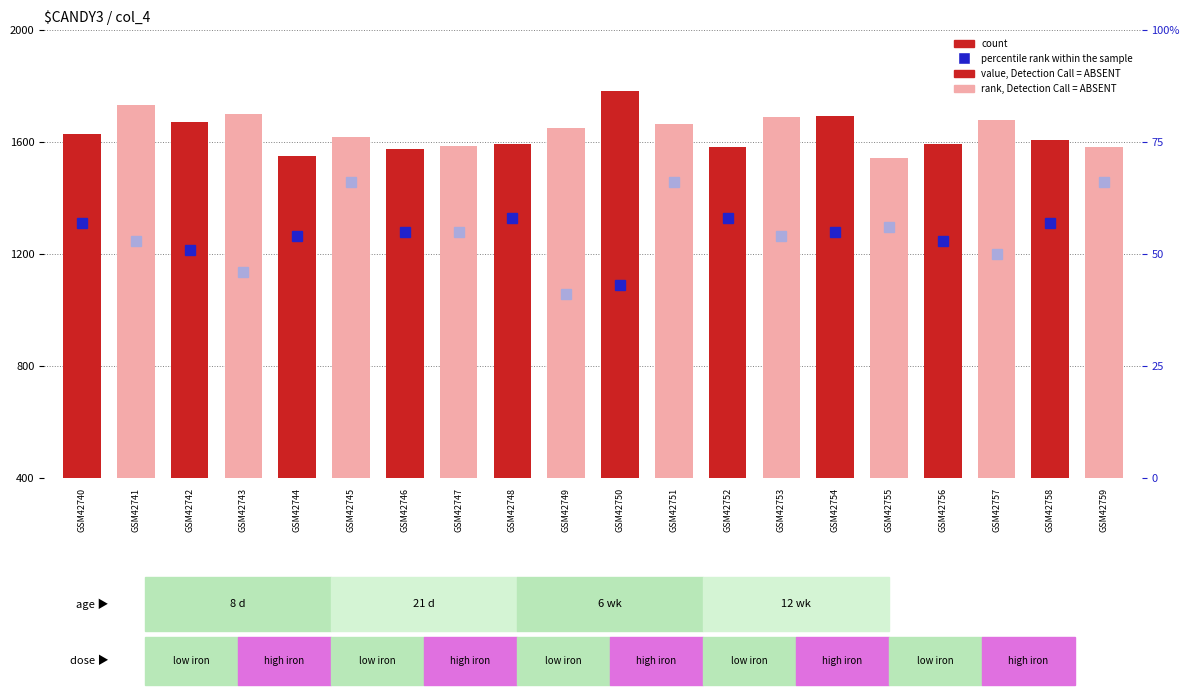

Is it true that the value at GSM42756 is 1592?

True